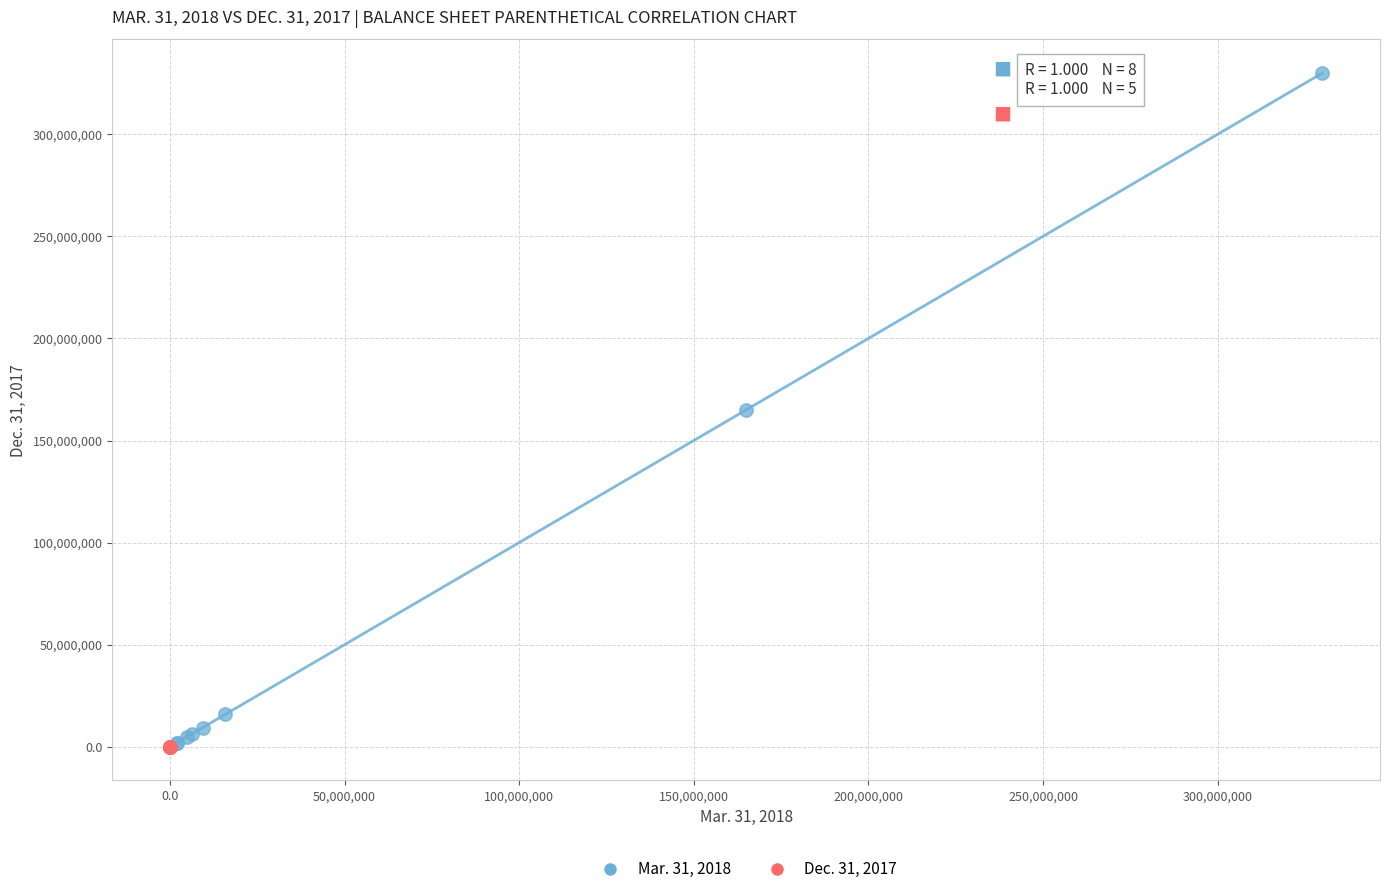

Which series contains the highest Y value?

Mar. 31, 2018